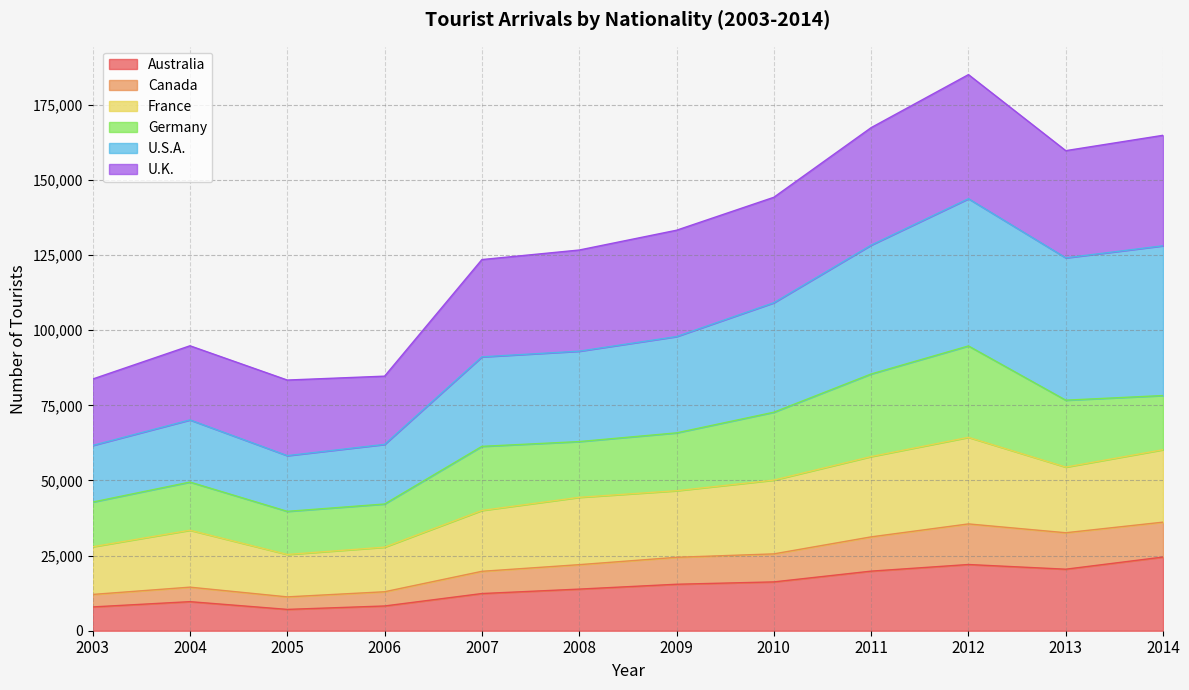

What is the total value across all series at 2012?

185030